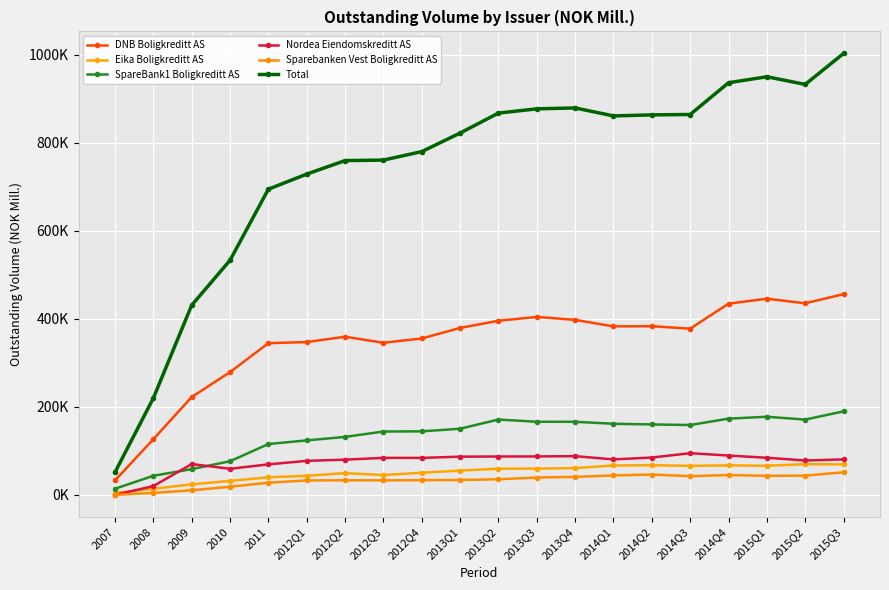

At which category does the chart reach its peak across all series?

2015Q3